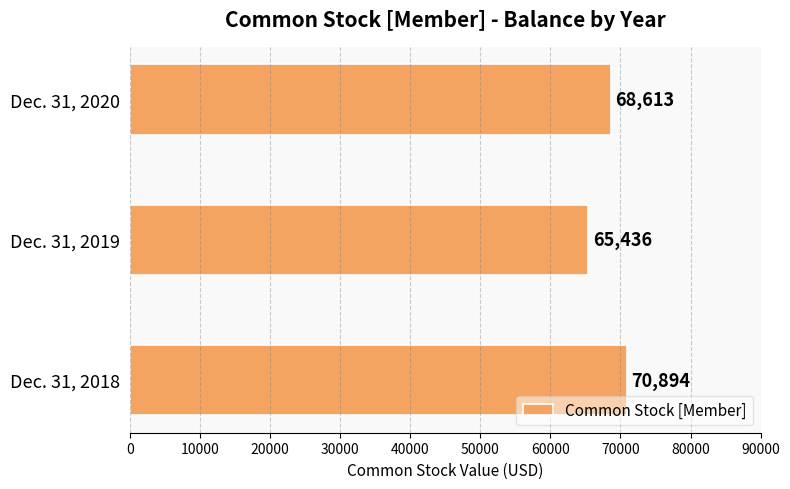

Is it true that the value at Dec. 31, 2020 is 48010?

False